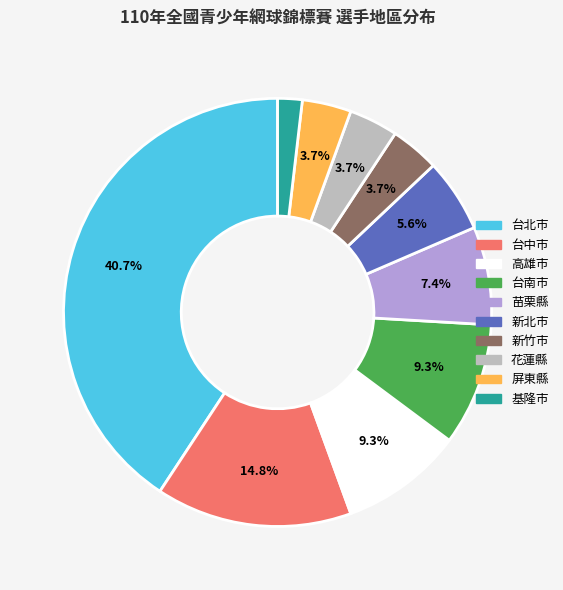

What is the ratio of the value at 新北市 to the value at 屏東縣?

1.5